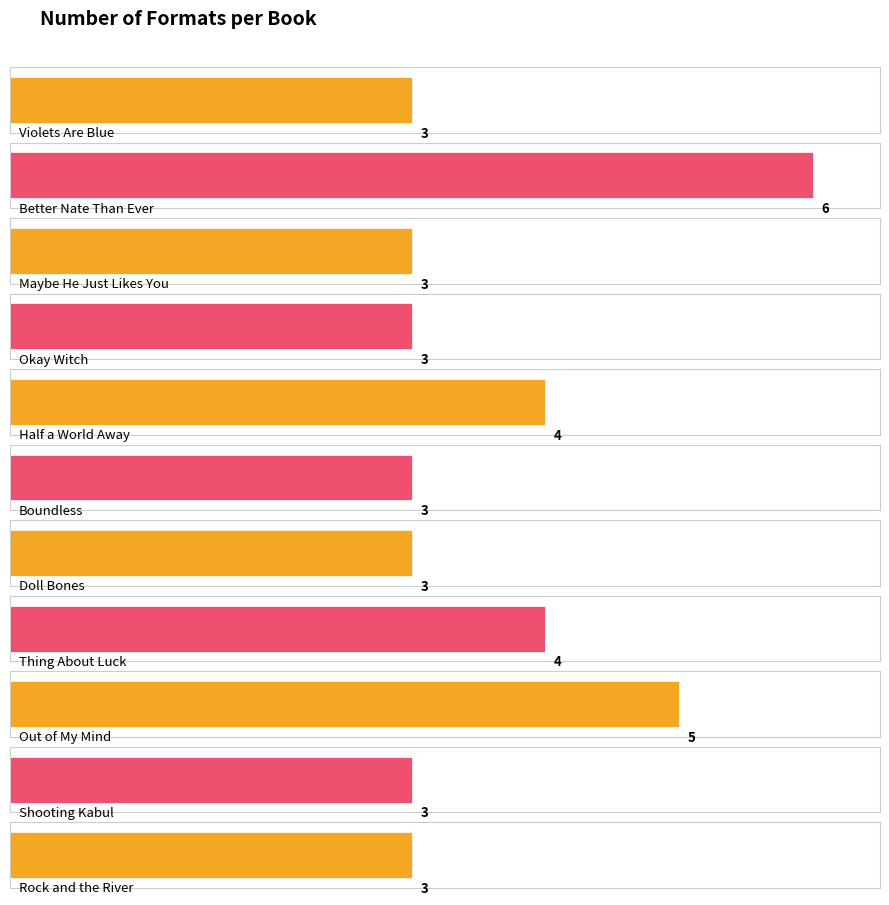

What is the sum of all values?

40